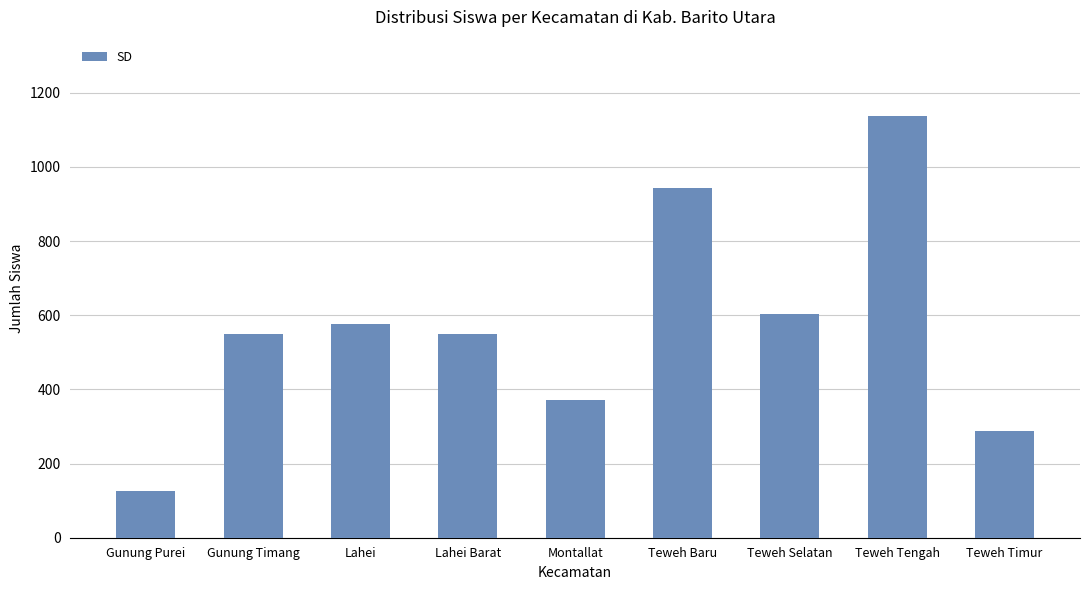

What is the ratio of the value at Lahei Barat to the value at Gunung Purei?

4.3